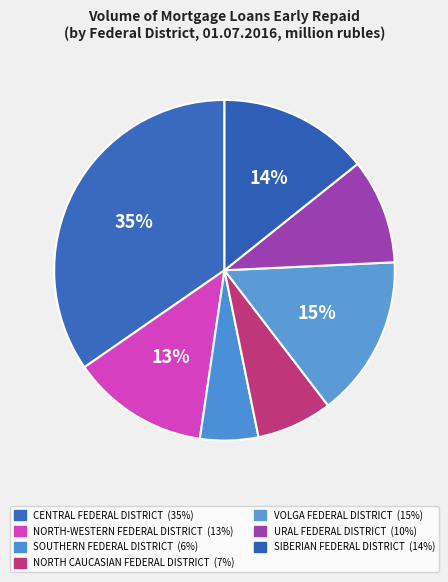

Count the number of slices in the pie.

7